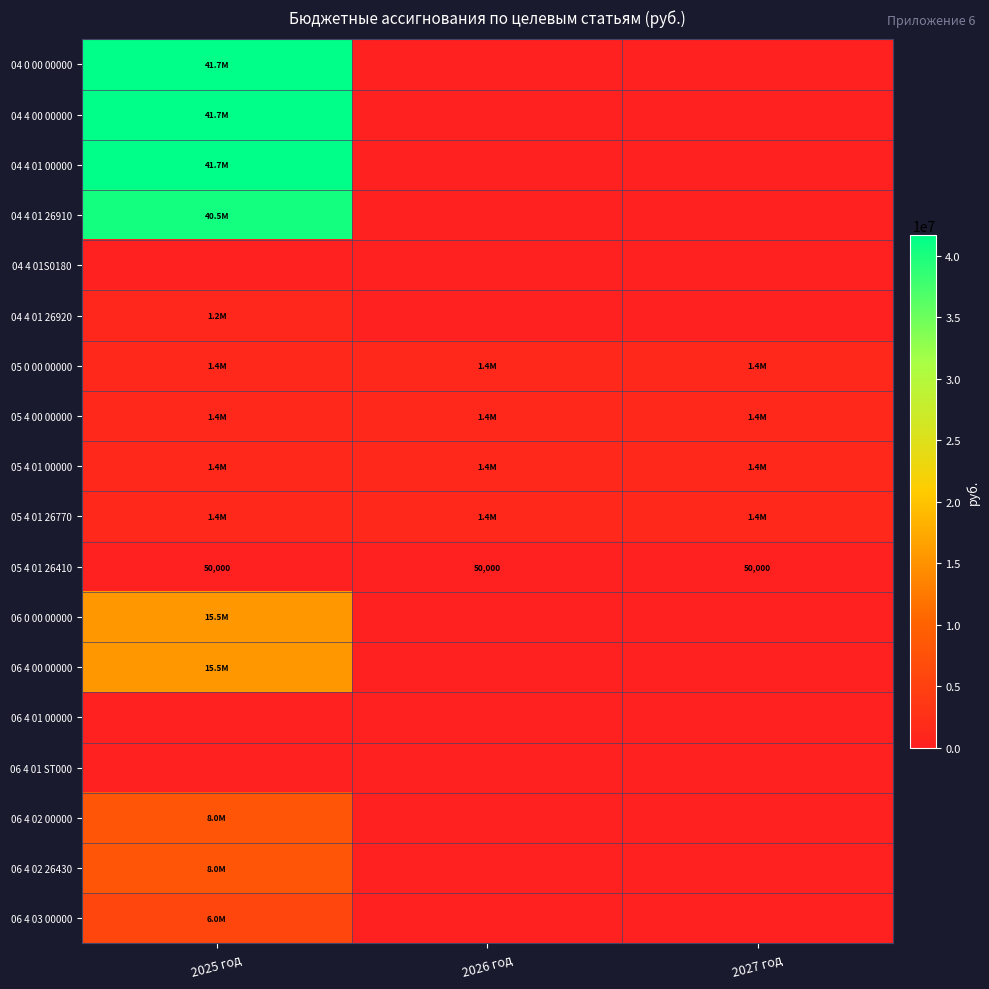

Rank the series at 2025 год from lowest to highest value.

04 4 01S0180, 06 4 01 00000, 06 4 01 ST000, 05 4 01 26410, 04 4 01 26920, 05 4 01 26770, 05 0 00 00000, 05 4 00 00000, 05 4 01 00000, 06 4 03 00000, 06 4 02 00000, 06 4 02 26430, 06 0 00 00000, 06 4 00 00000, 04 4 01 26910, 04 0 00 00000, 04 4 00 00000, 04 4 01 00000